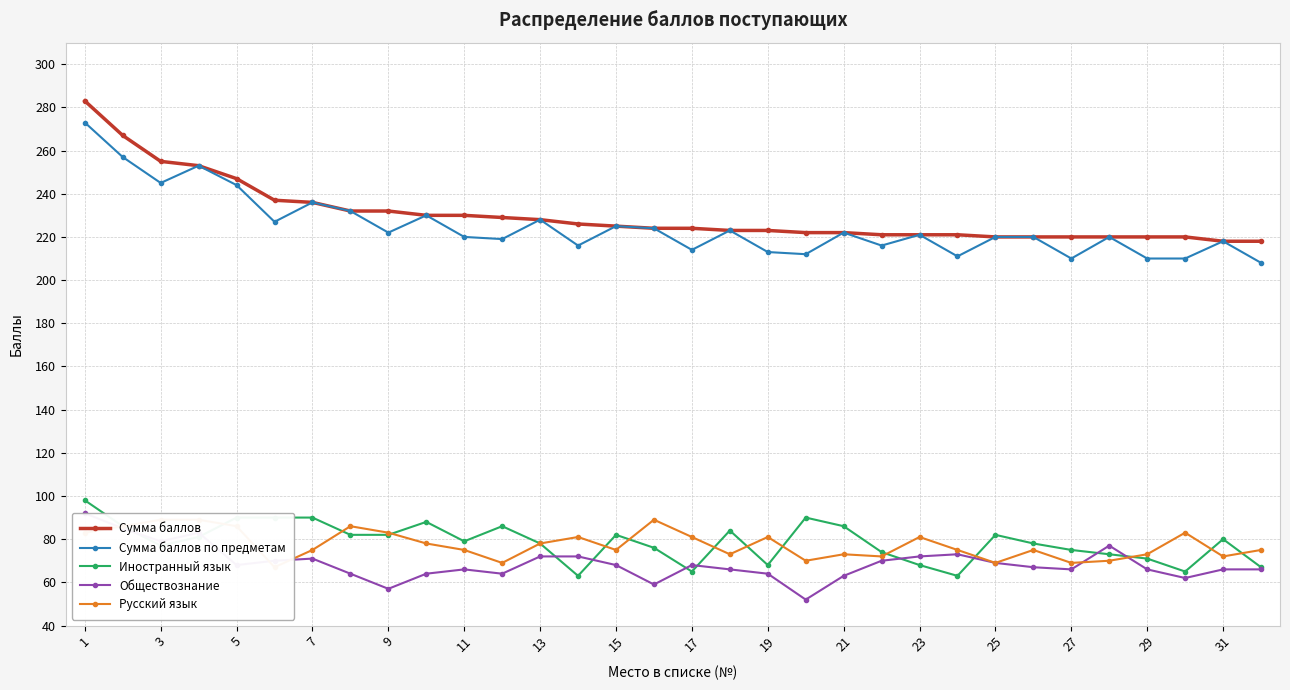

Which series has the widest spread of values?

Сумма баллов